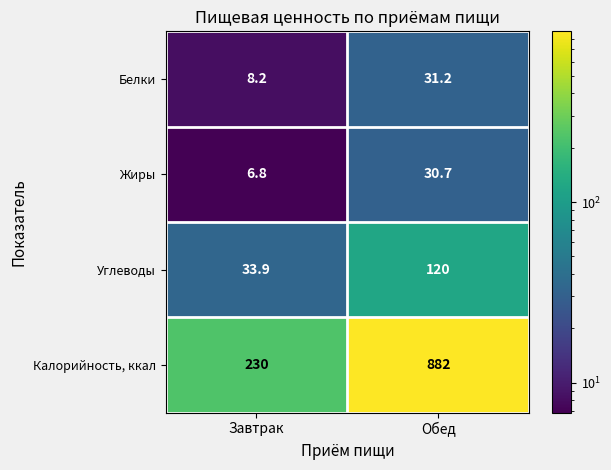

Reading left to right, list all the values displayed in this chart.

Белки: Завтрак=8.2	Обед=31.2
Жиры: Завтрак=6.8	Обед=30.7
Углеводы: Завтрак=33.9	Обед=120.0
Калорийность, ккал: Завтрак=230.0	Обед=882.0